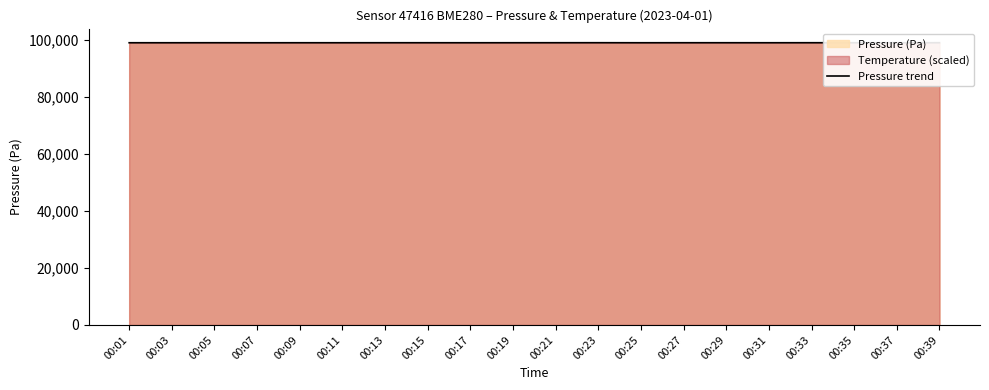

At which label is the value closest to 99111?

00:15